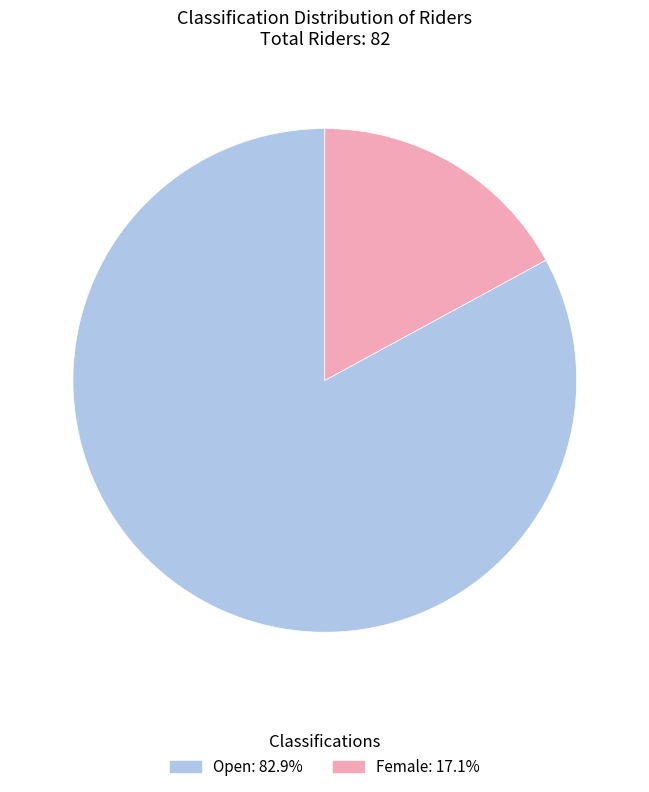

Is there any slice that represents more than half of the pie?

Yes